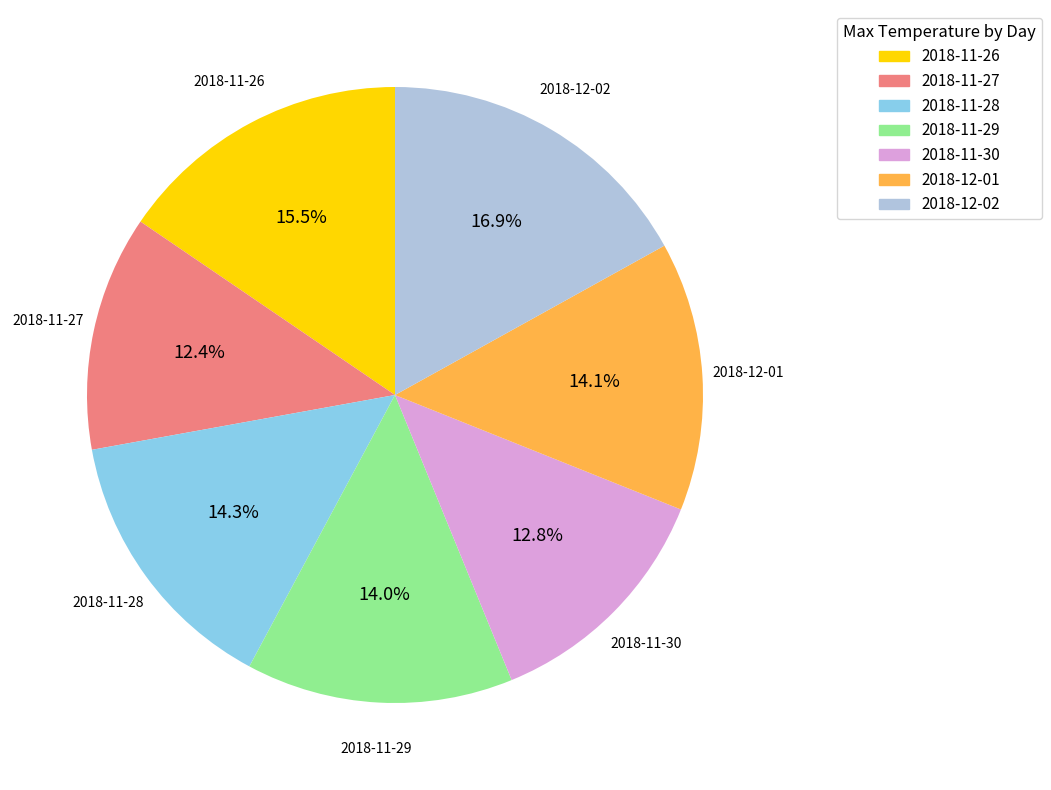

To the nearest percent, what is the average slice percentage?

14%